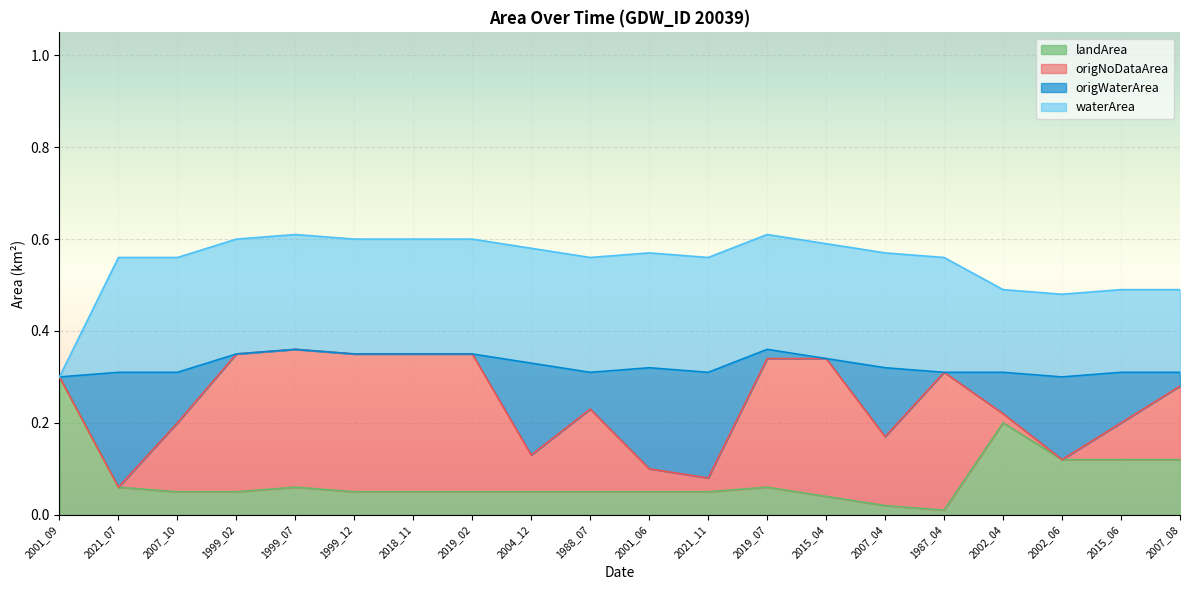

The landArea series shows 0.0 at 2019_02. True or false?

False